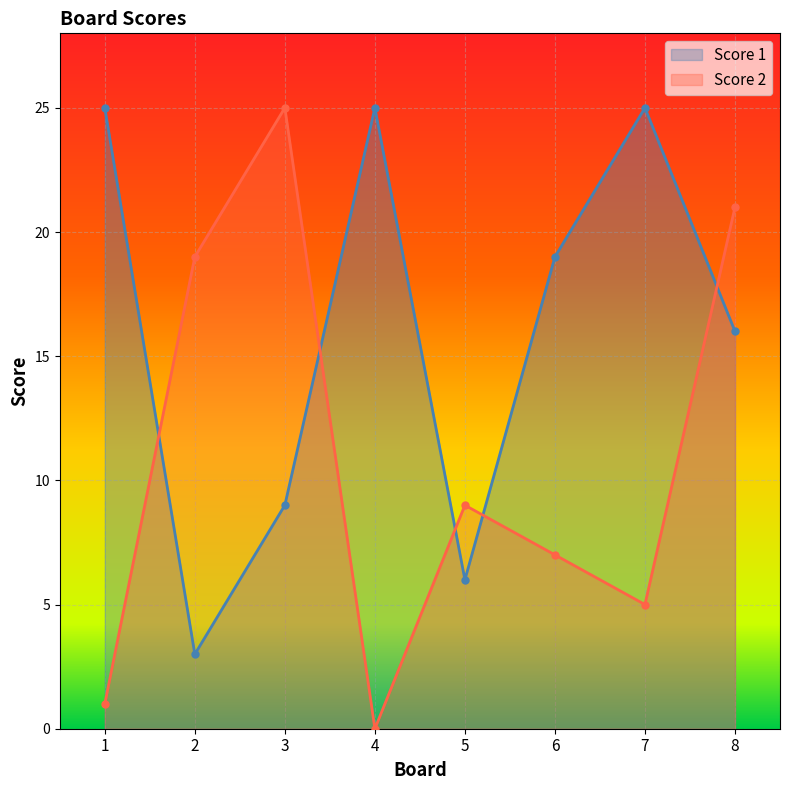

True or false: Score 1 has a value of 3 at 2.

True